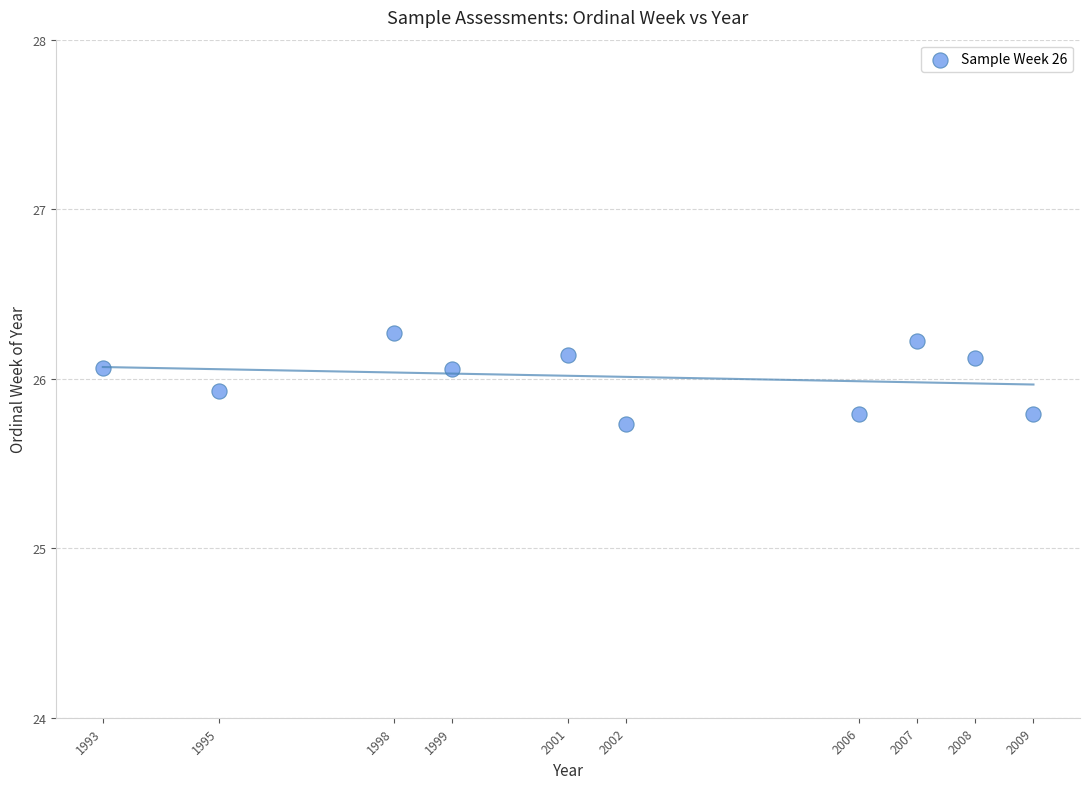

What is the range of Y values (max minus min)?

0.5